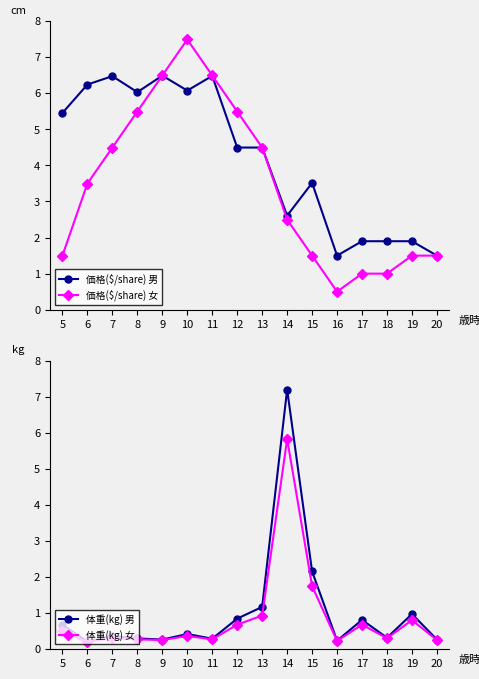

True or false: 価格($/share) 男 has more than 0 interior local peaks.

True